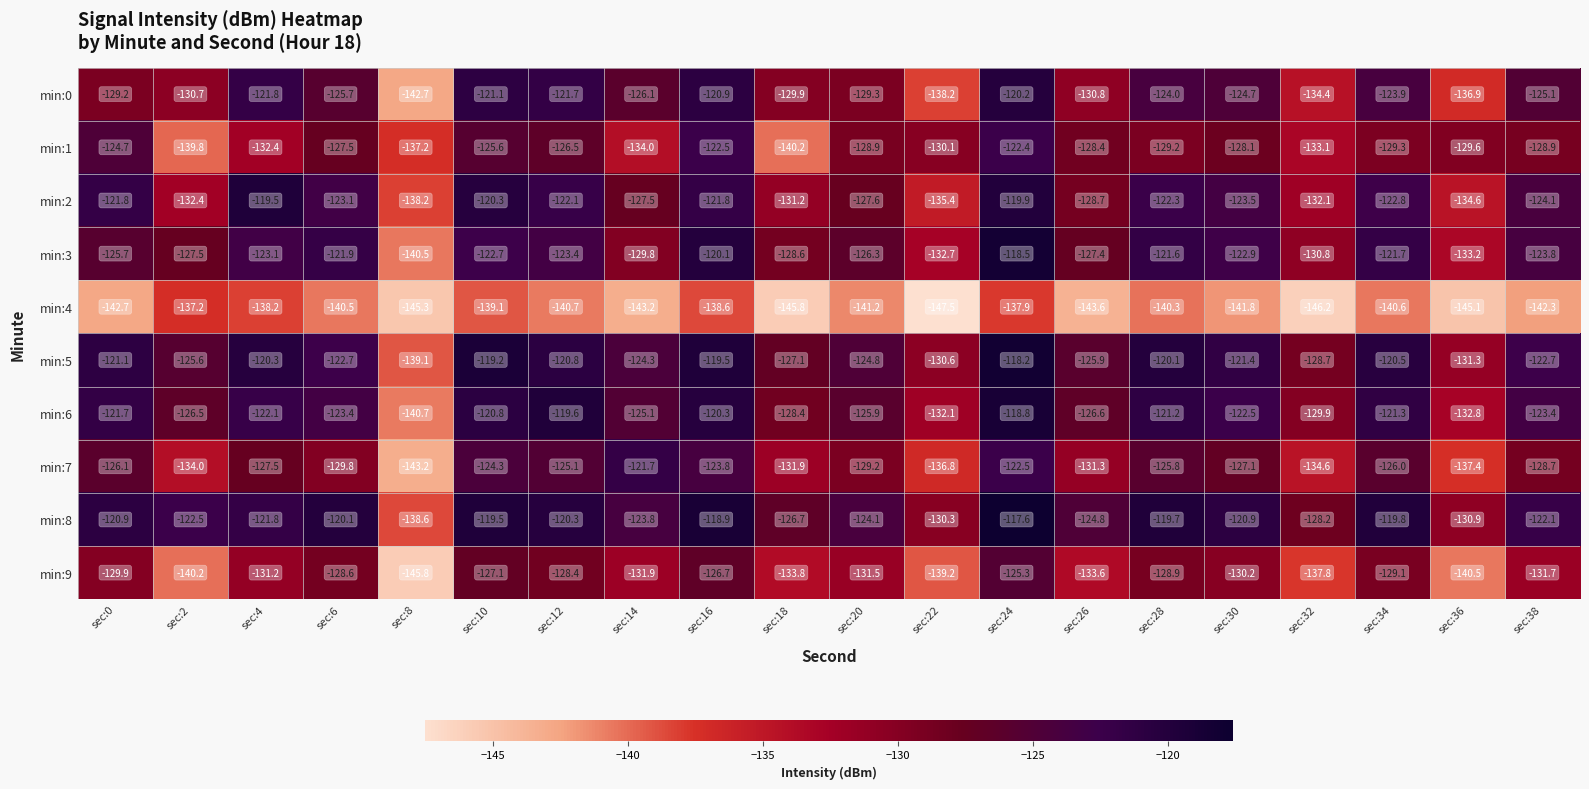

Rank the series by their maximum value, from lowest to highest.

min:4, min:9, min:1, min:7, min:0, min:2, min:6, min:3, min:5, min:8